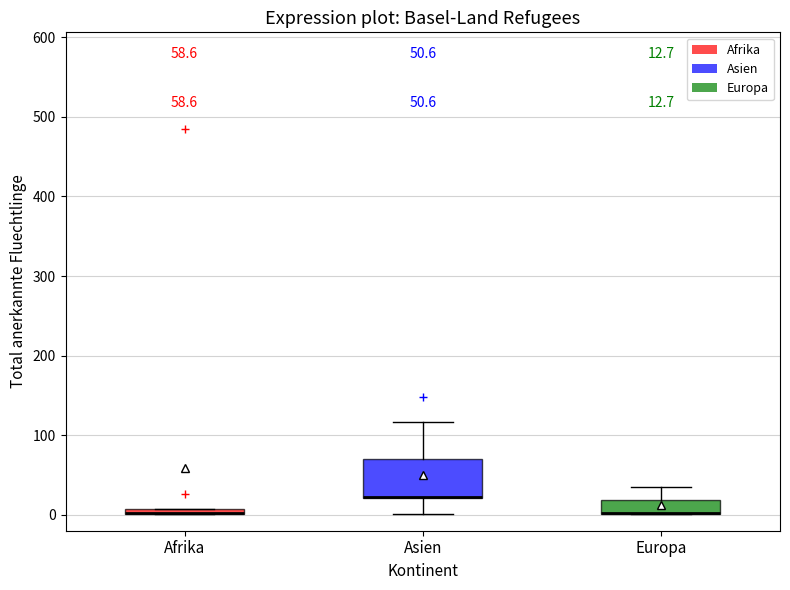

Comparing the boxes themselves (not the whiskers), which one is the tallest?

Asien